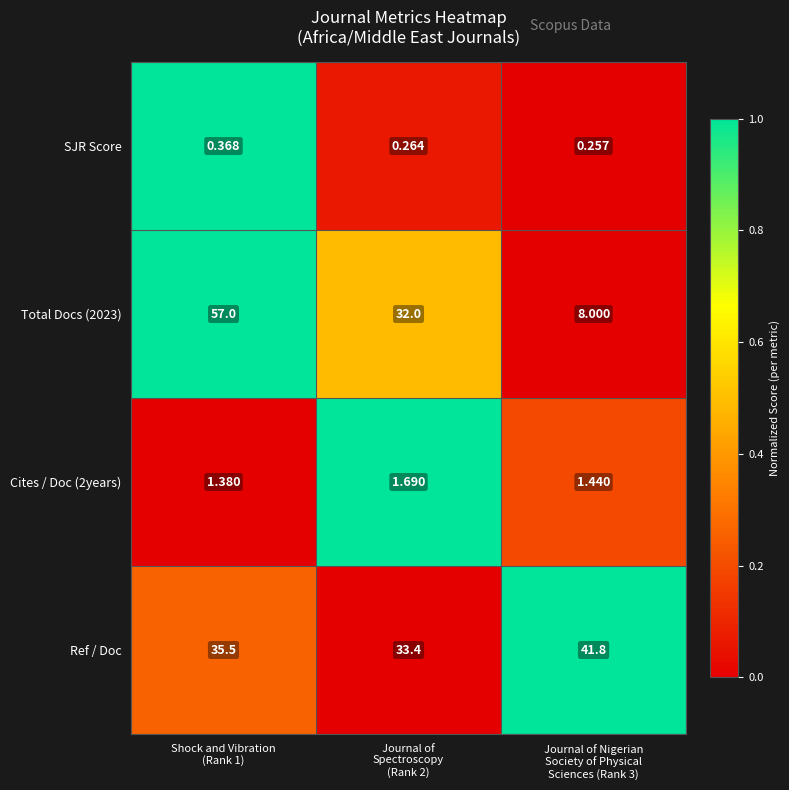

Which series changed the most between Shock and Vibration
(Rank 1) and Journal of
Spectroscopy
(Rank 2)?

Total Docs (2023)